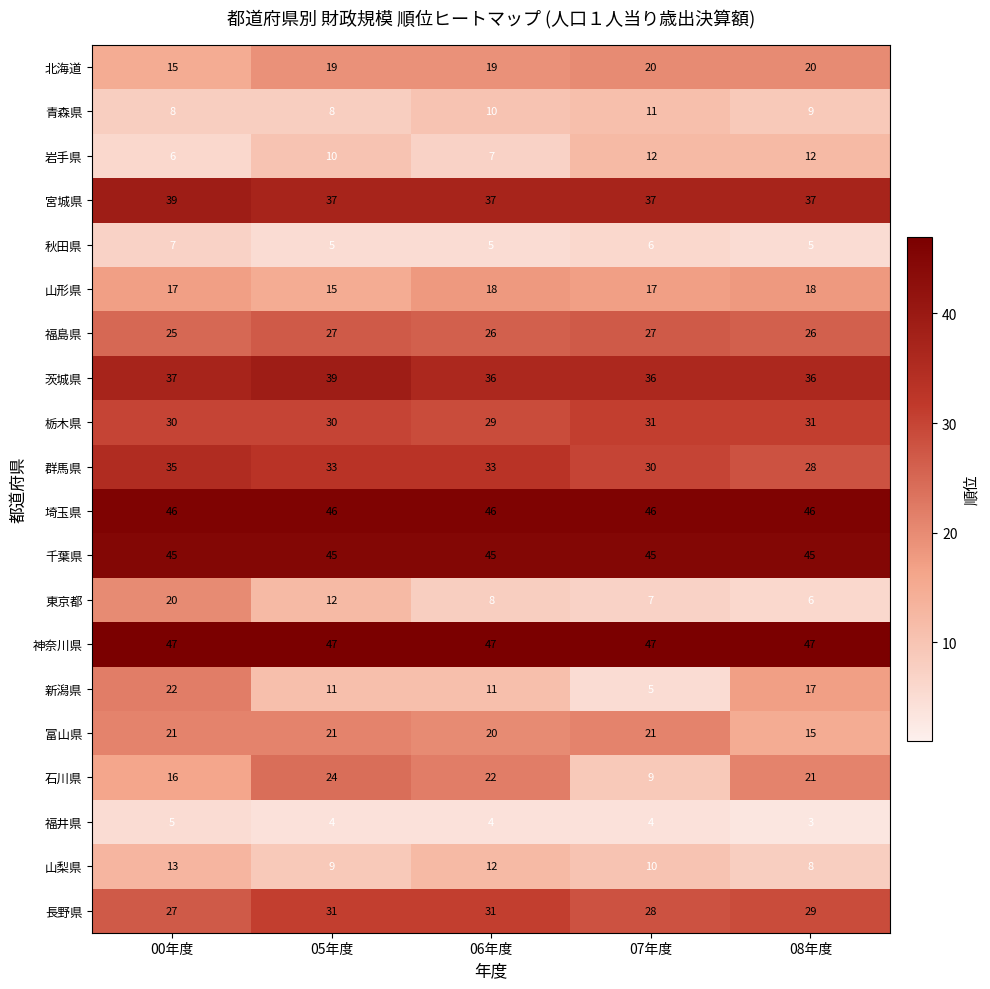

What is the greatest value displayed?

47